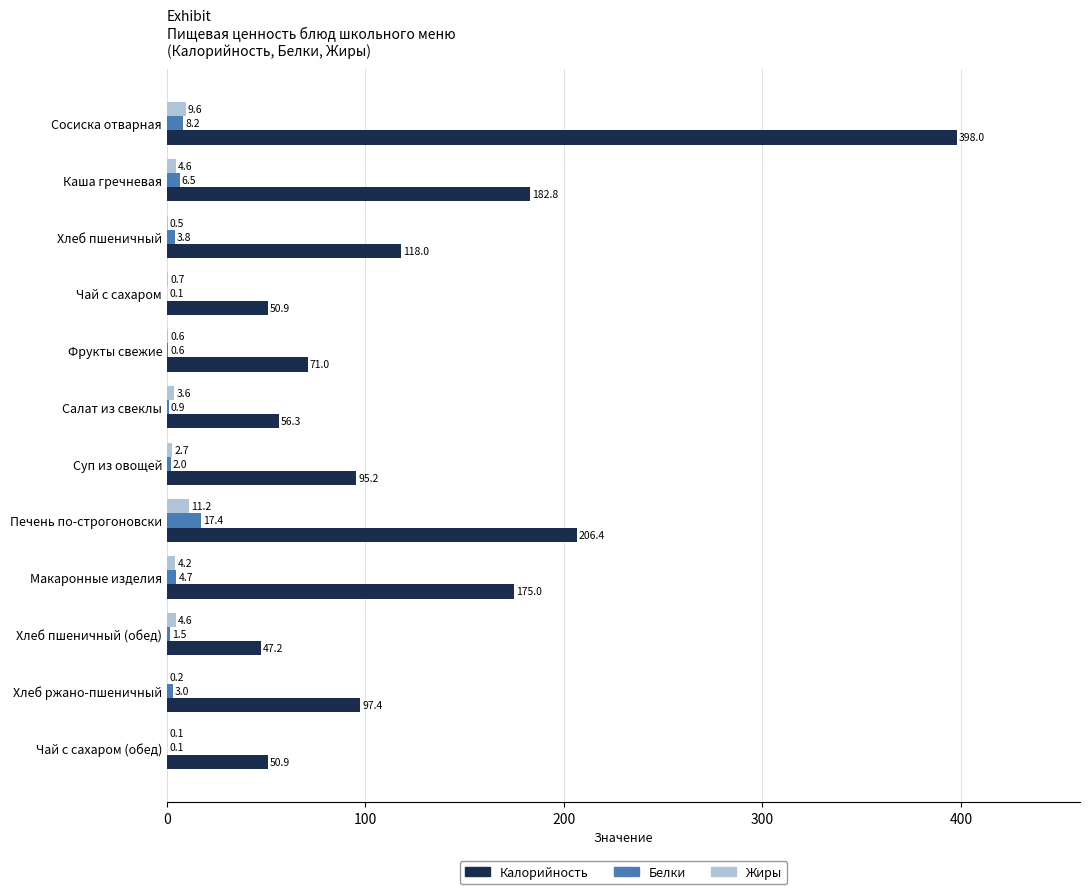

What is the total value across all series at Чай с сахаром (обед)?

51.1